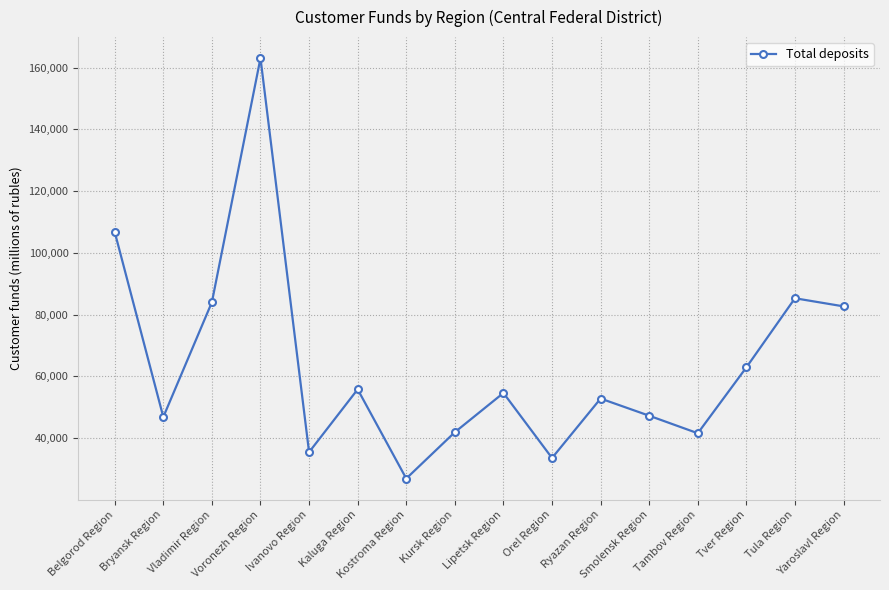

What is the label of the 5th point from the right?

Smolensk Region